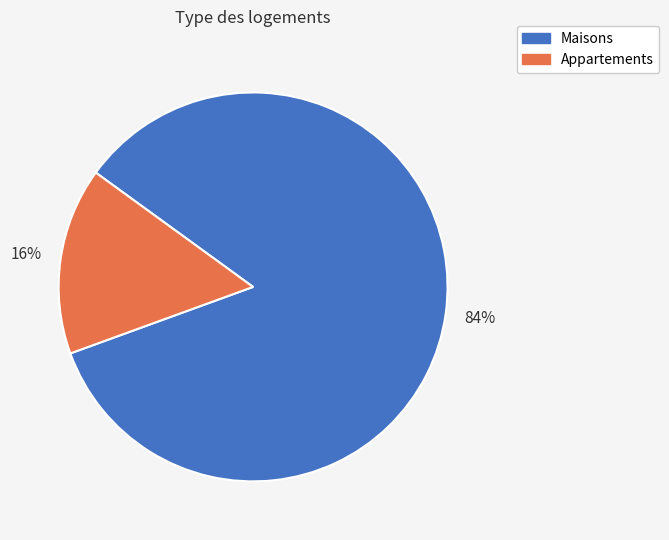

To the nearest percent, what is the combined percentage of Maisons and Appartements?

100%